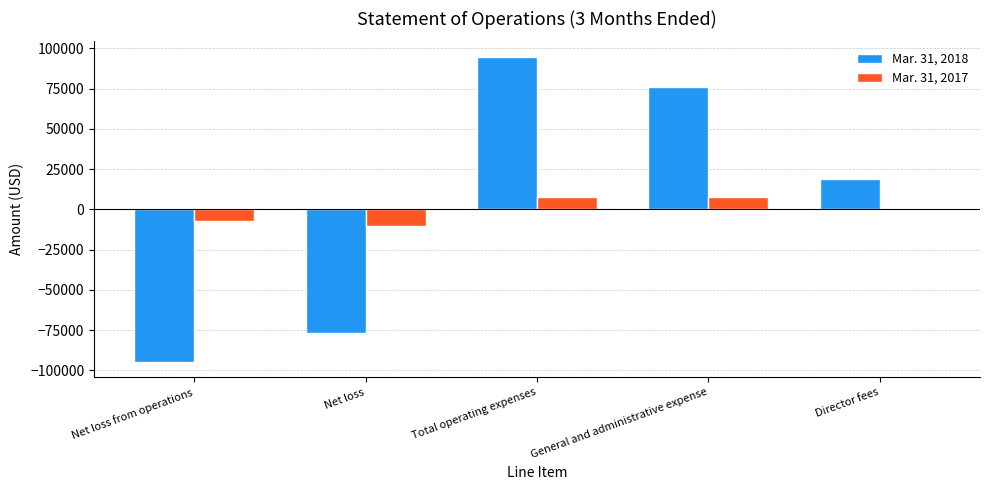

What is the total value across all series at Total operating expenses?

102425